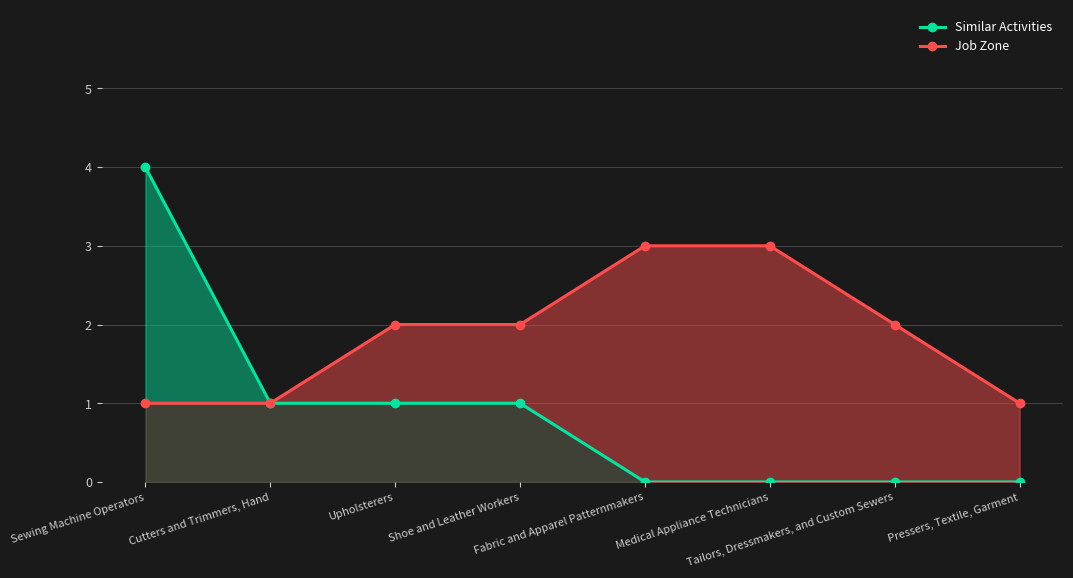

Between Tailors, Dressmakers, and Custom Sewers and Upholsterers, which is larger?

Upholsterers